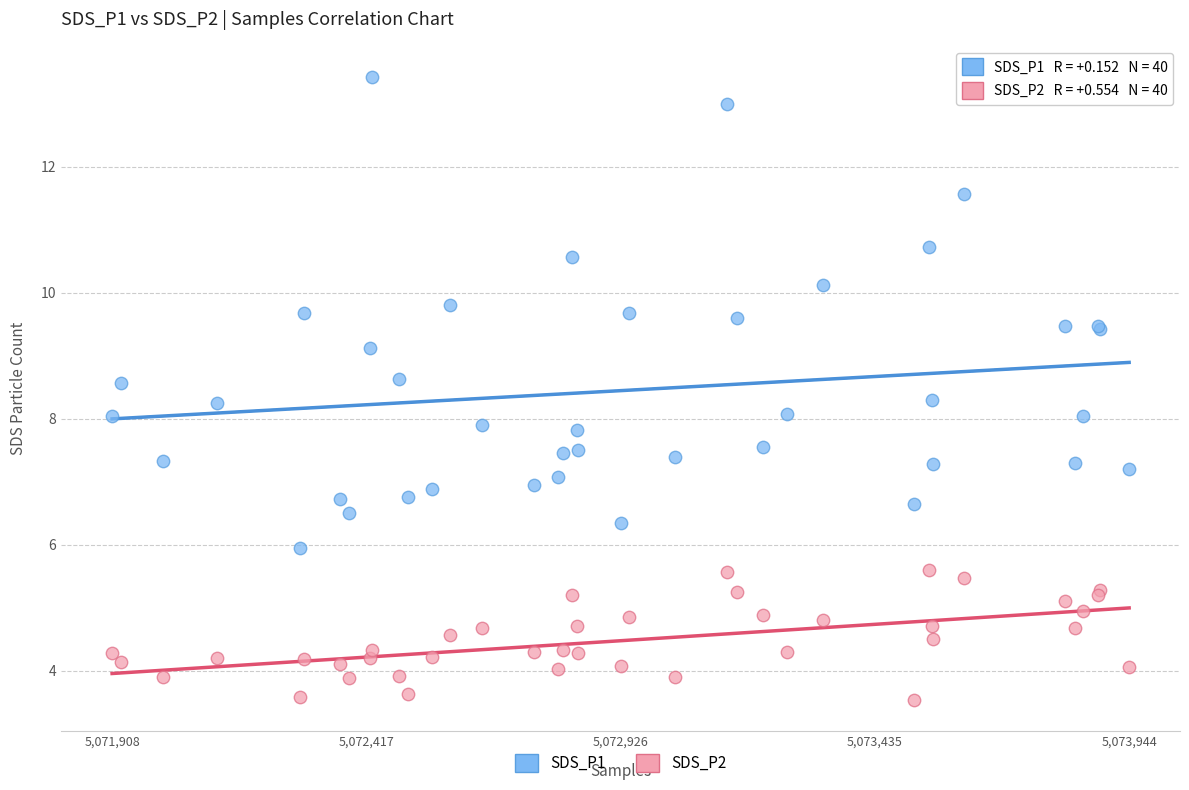

Which series contains the lowest Y value?

SDS_P2